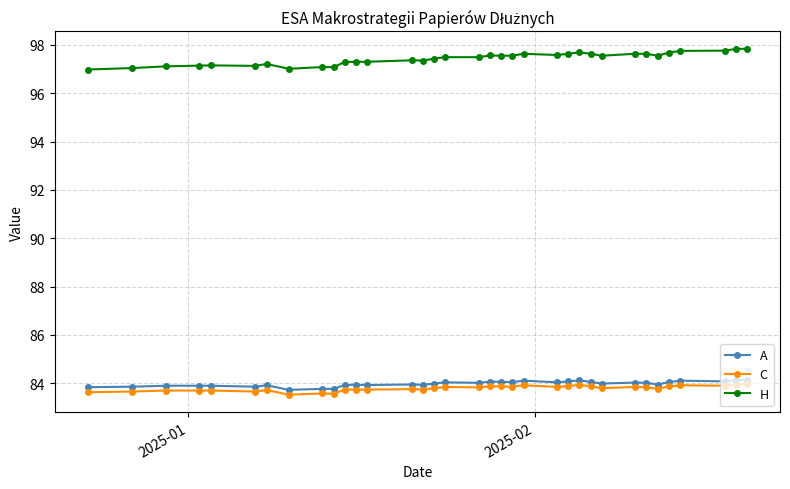

What is the difference between the maximum and minimum values in the H series?

0.9